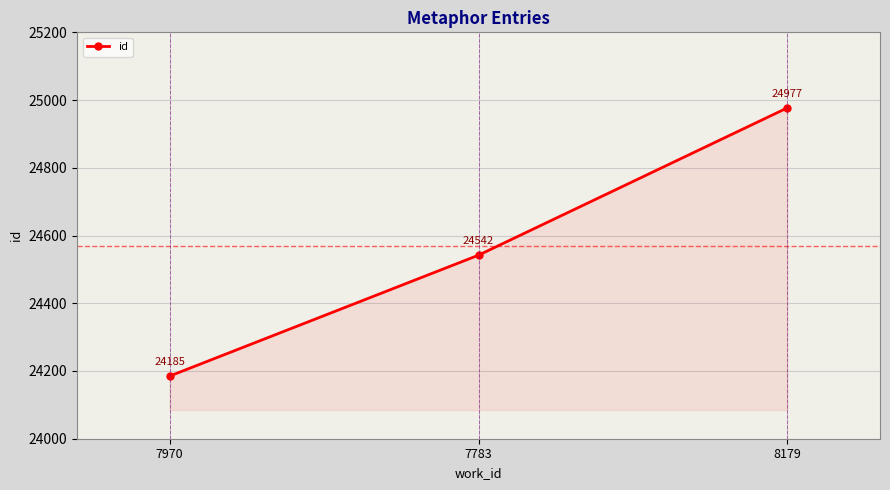

How many lines are shown in the chart?

1